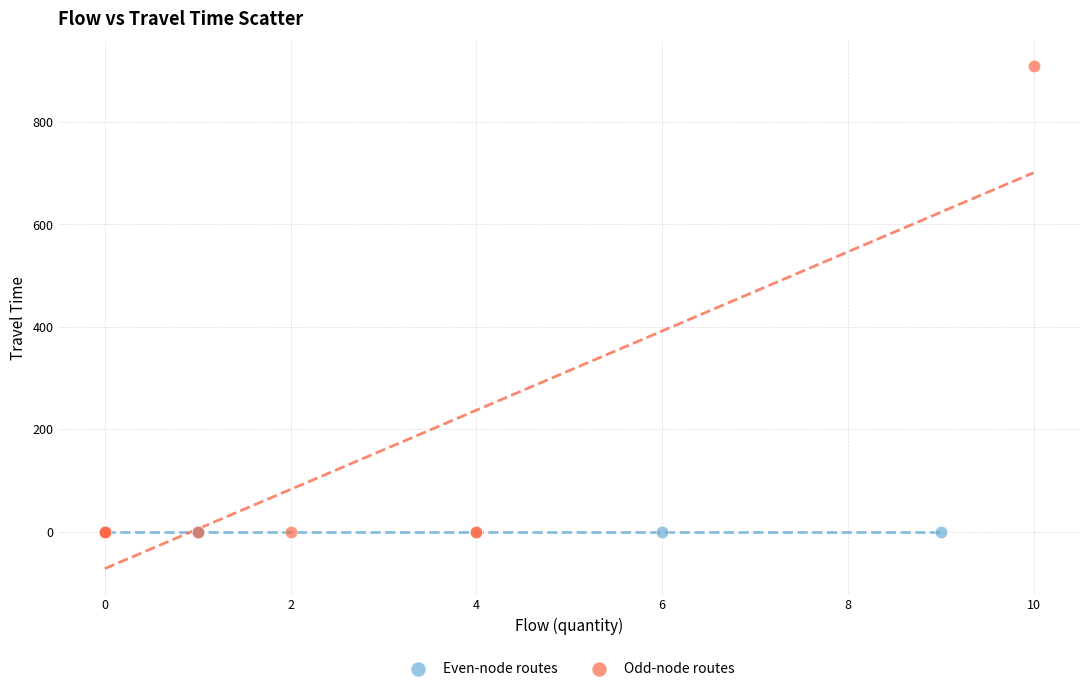

Which series reaches the maximum Y coordinate?

Odd-node routes